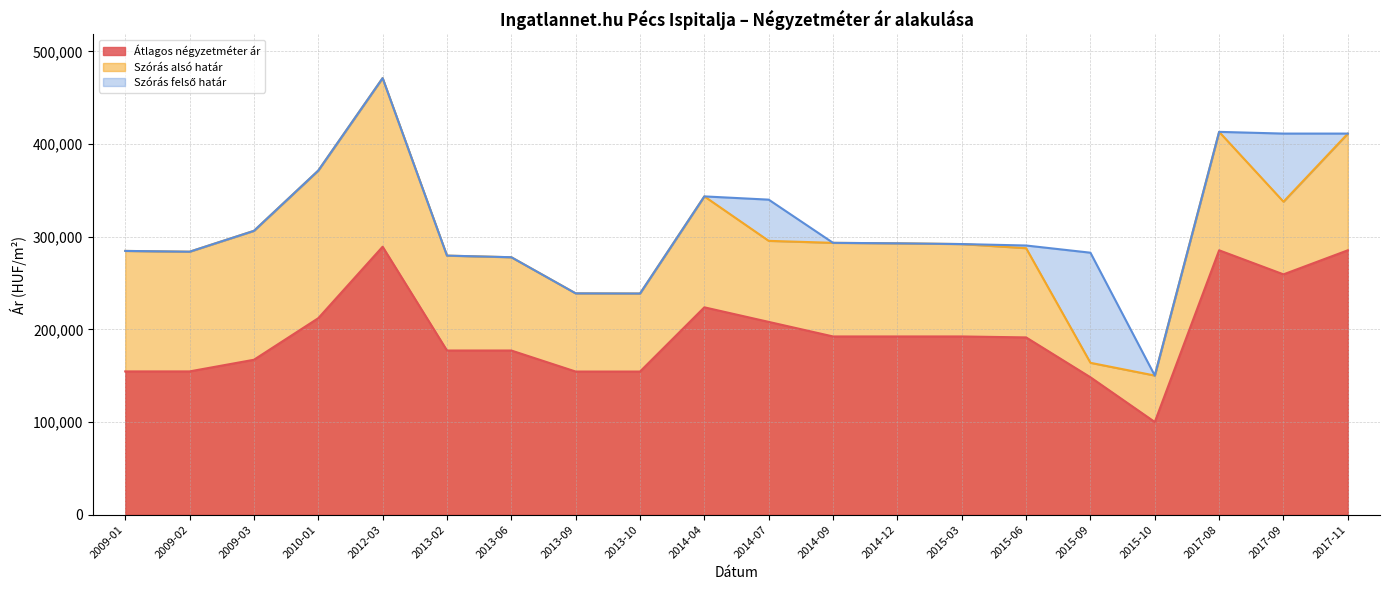

What is the sum of all Szórás felső határ values?

6272390